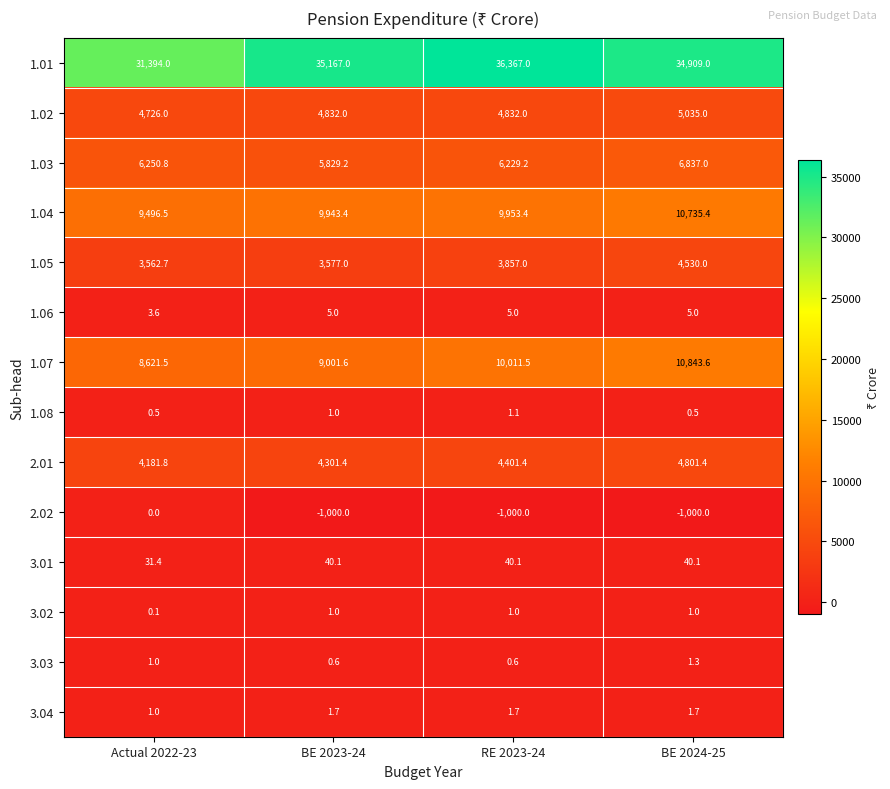

What is the spread (max minus min) of values at RE 2023-24?

37367.0